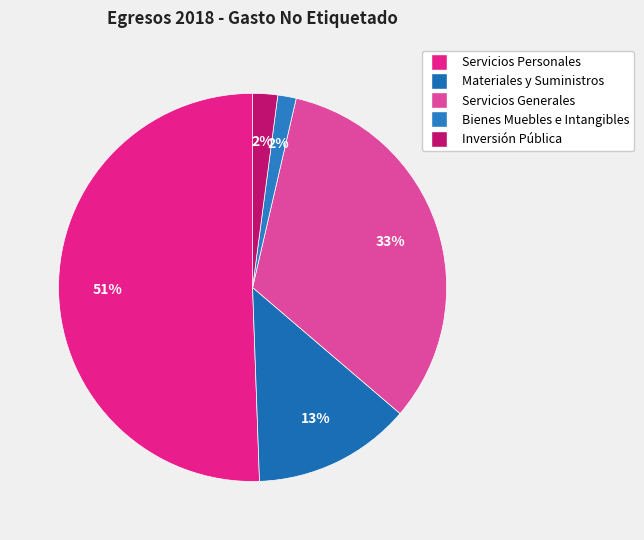

To the nearest percent, what portion does Materiales y Suministros represent?

13%